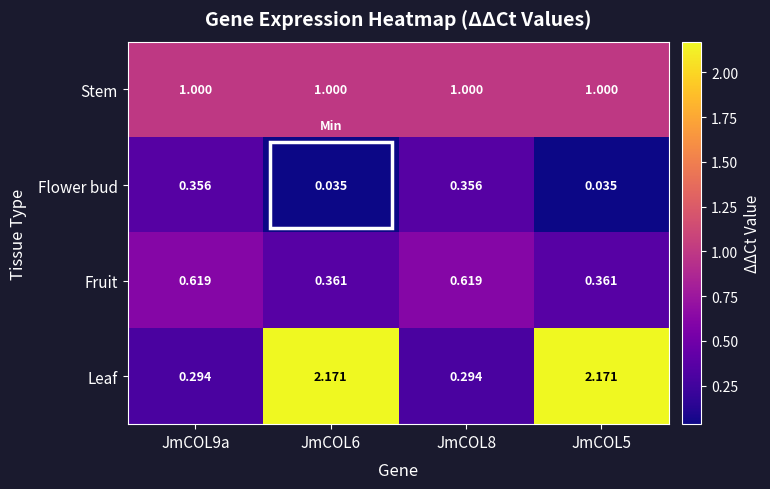

Rank the series by their average value, from highest to lowest.

Leaf, Stem, Fruit, Flower bud